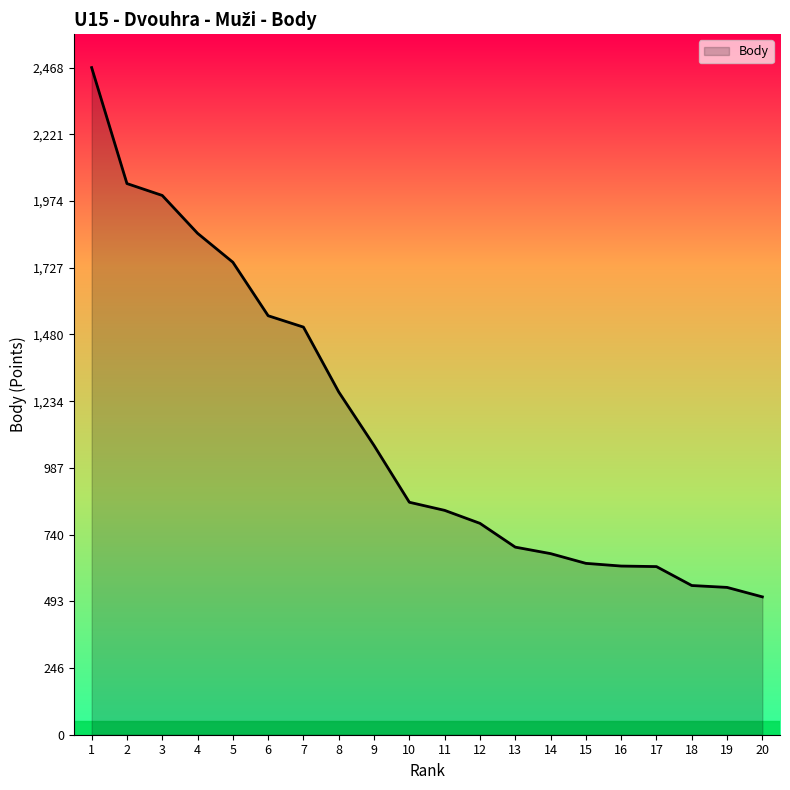

What is the greatest value displayed?

2468